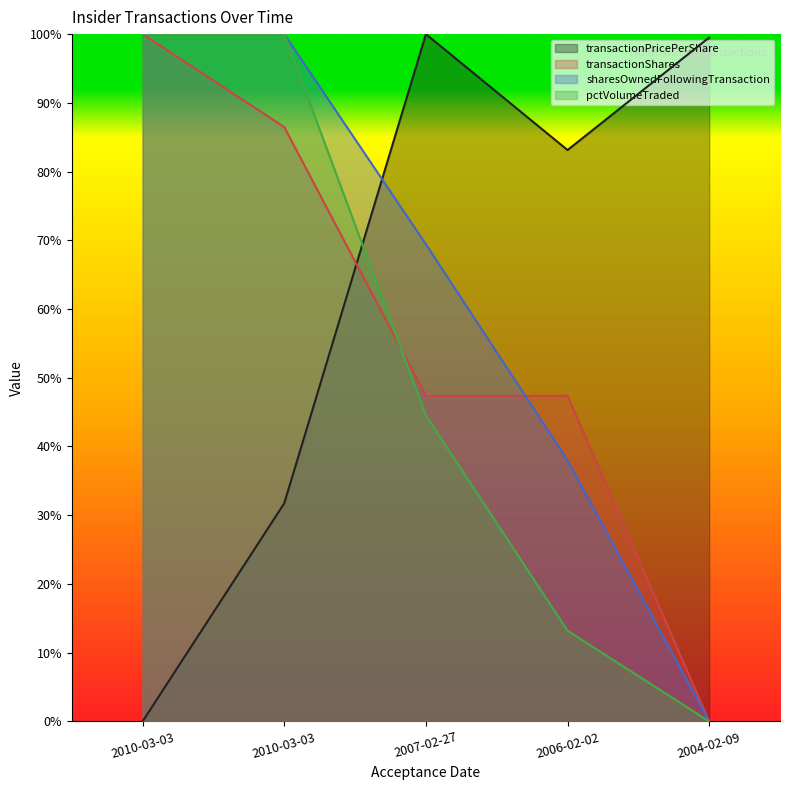

True or false: sharesOwnedFollowingTransaction and transactionShares intersect in this chart.

True